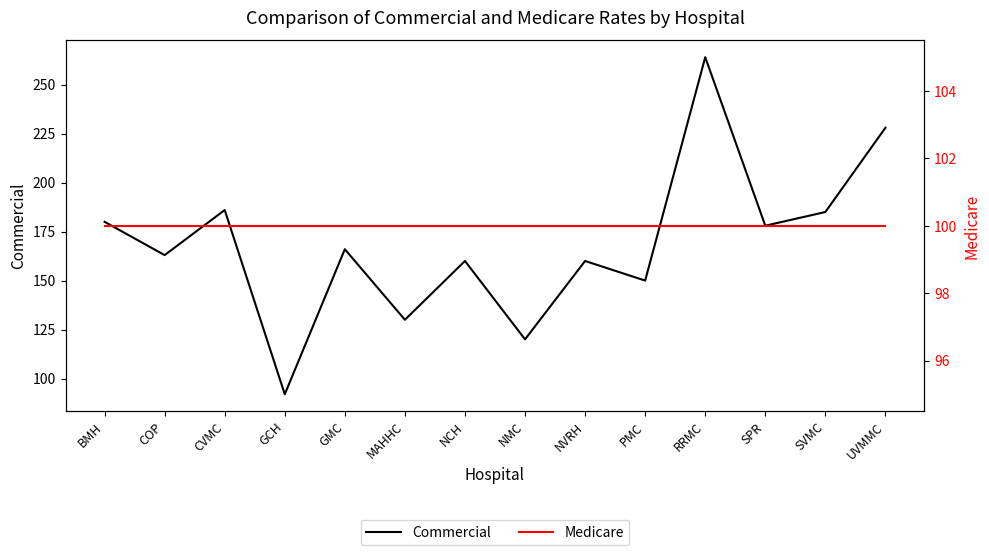

What is the greatest value displayed?

264